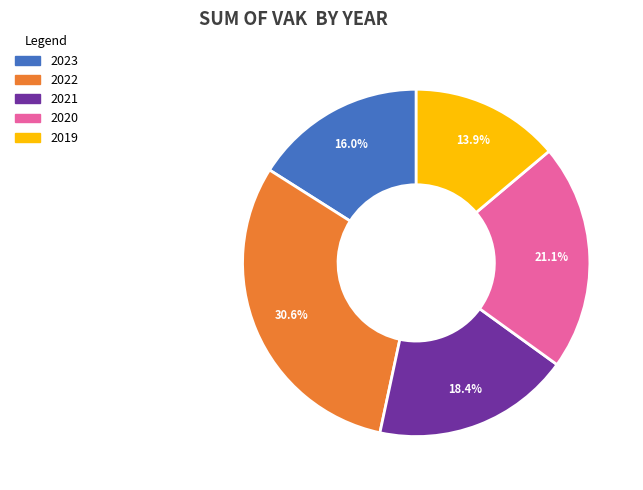

What is the ratio of the value at 2022 to the value at 2019?

2.2